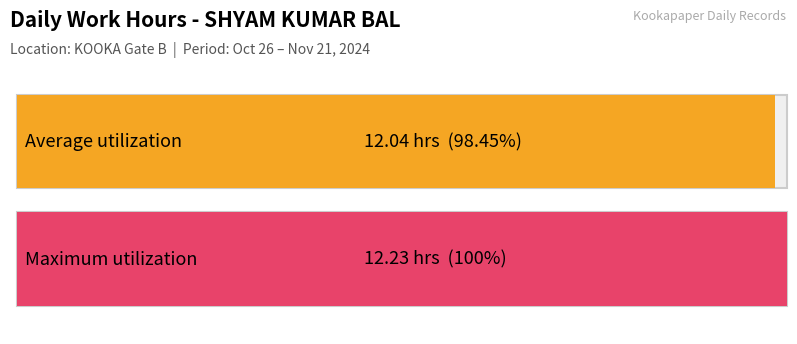

What is the maximum value shown in the chart?

12.2